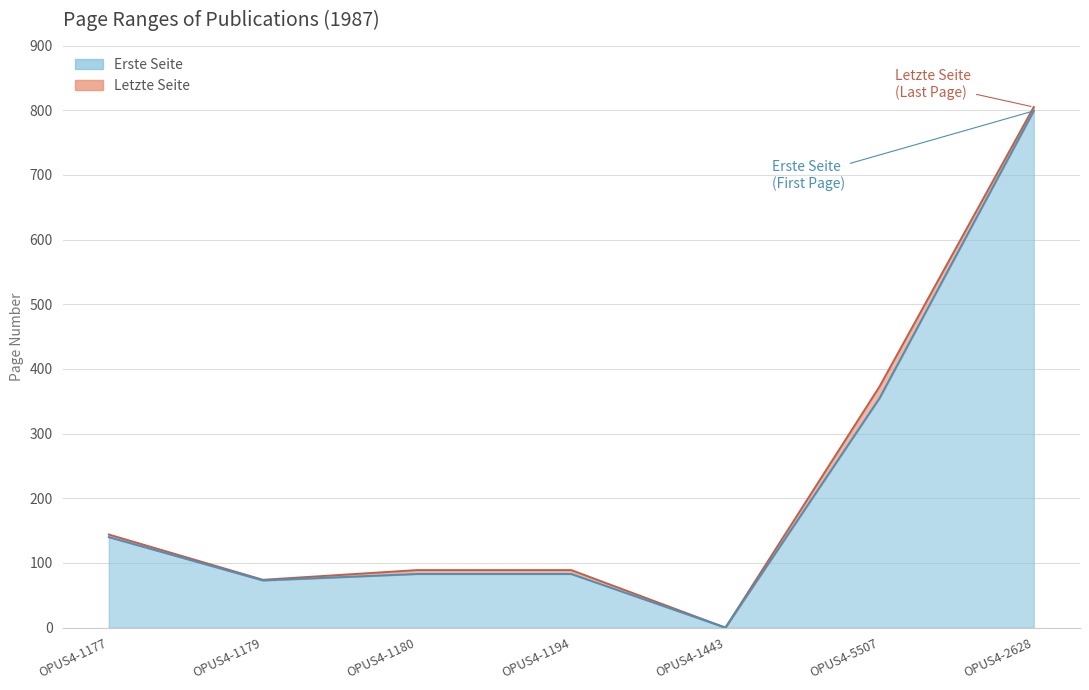

Is it true that Letzte Seite equals 74 at OPUS4-1179?

True